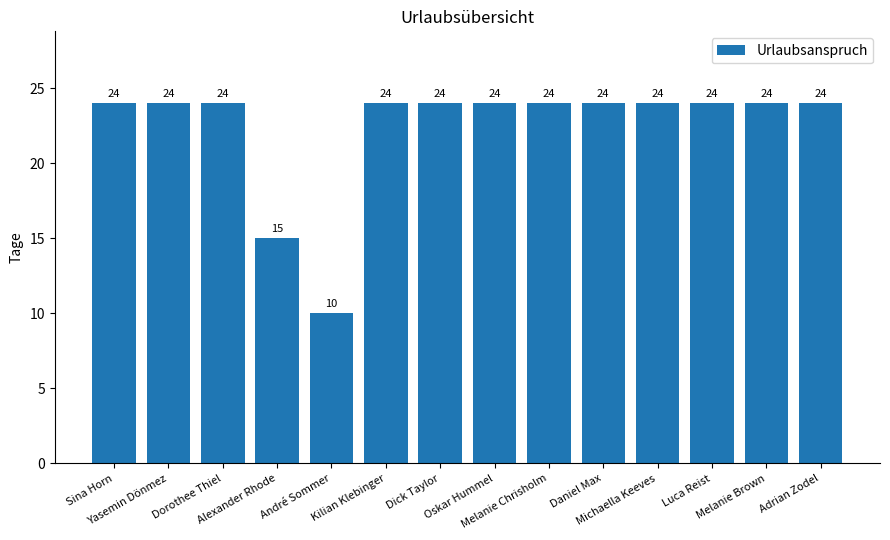

What is the difference between the maximum and minimum values?

14